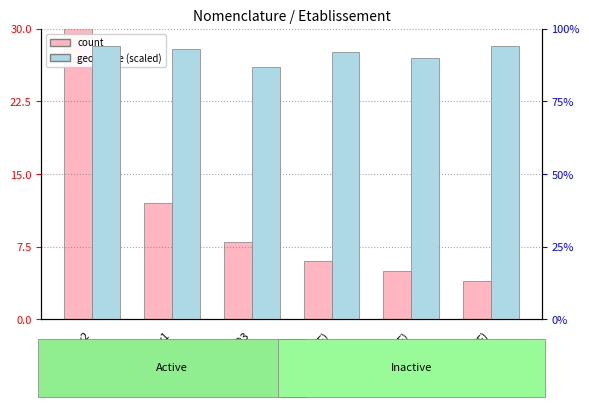

What is the minimum value shown in the chart?

4